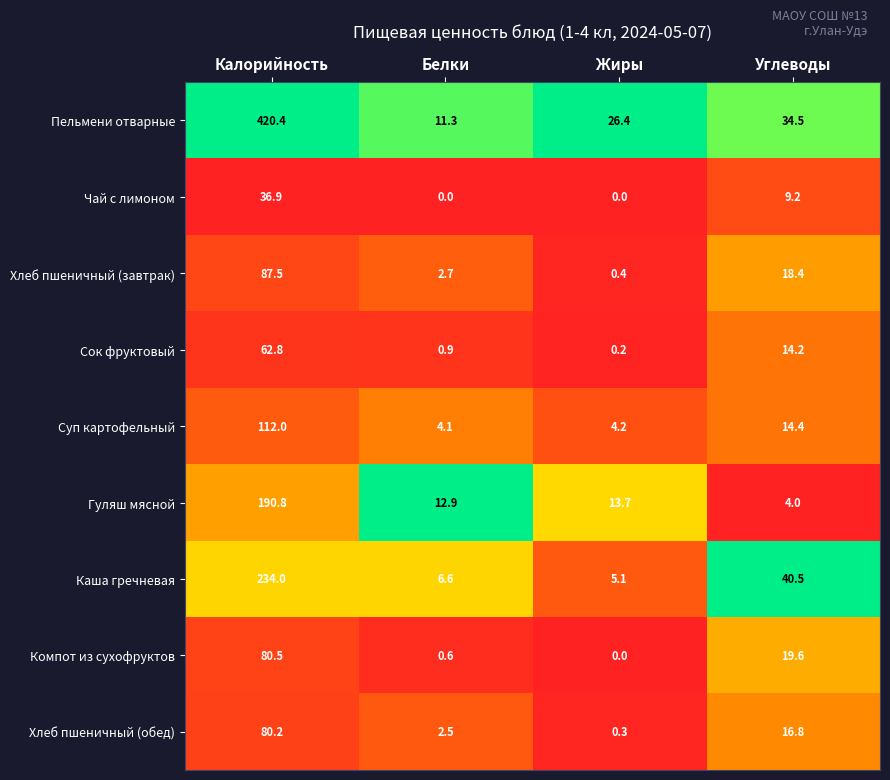

What is the difference between the maximum and second lowest values in the Чай с лимоном series?

36.9